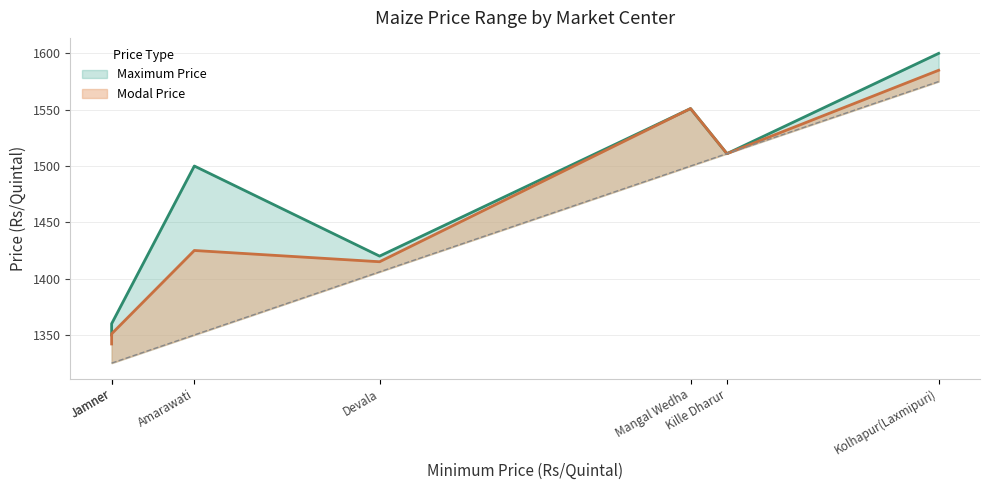

Rank the categories by Modal Price value from lowest to highest.

Jamner(Neri), Jamner, Devala, Amarawati, Kille Dharur, Mangal Wedha, Kolhapur(Laxmipuri)